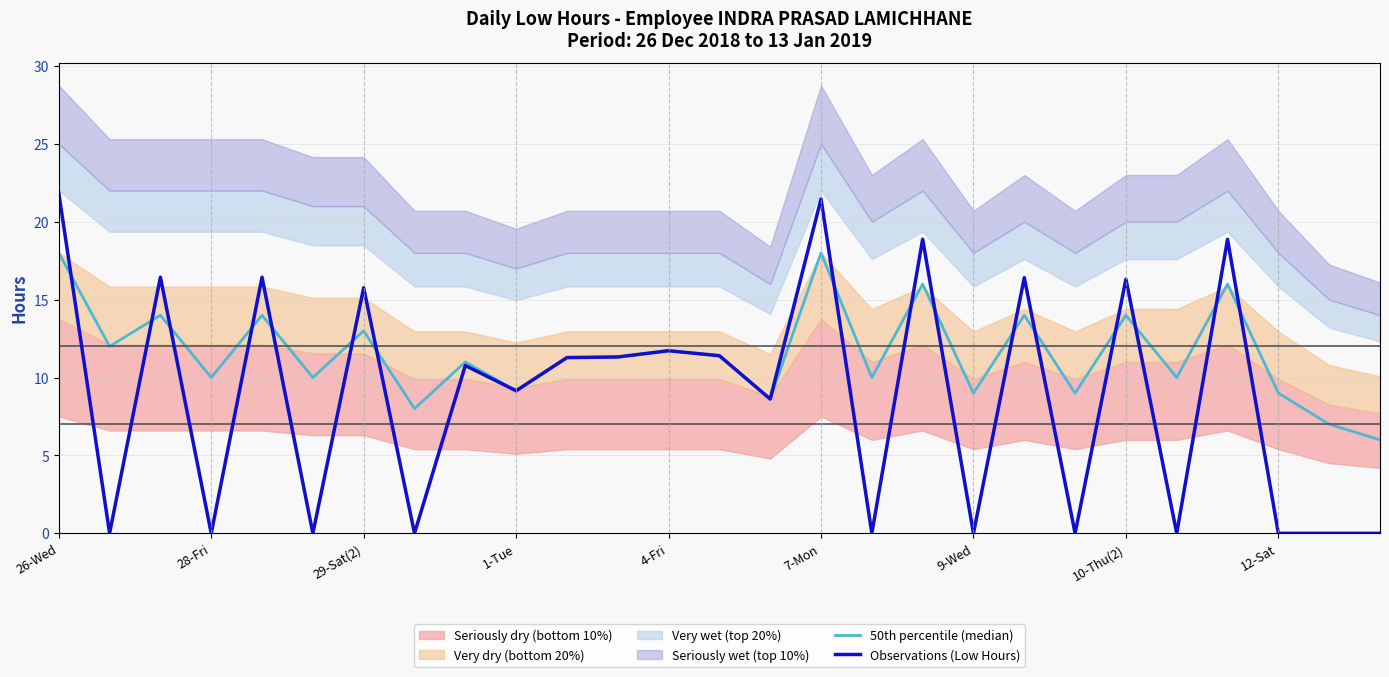

What is the approximate value of 50th percentile (median) at 10-Thu(2)?

14.0